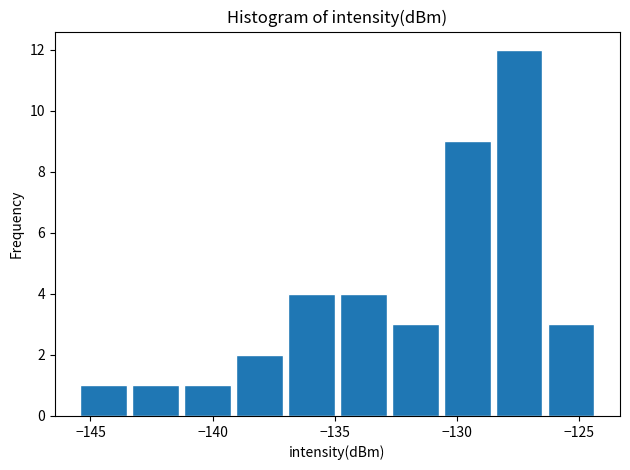

How tall is the bar that spans -141.0 to -139.0 on the x-axis? Neither the bar edges nor the heights are printed on the chart, so give them approximately, as read against the axes.

1